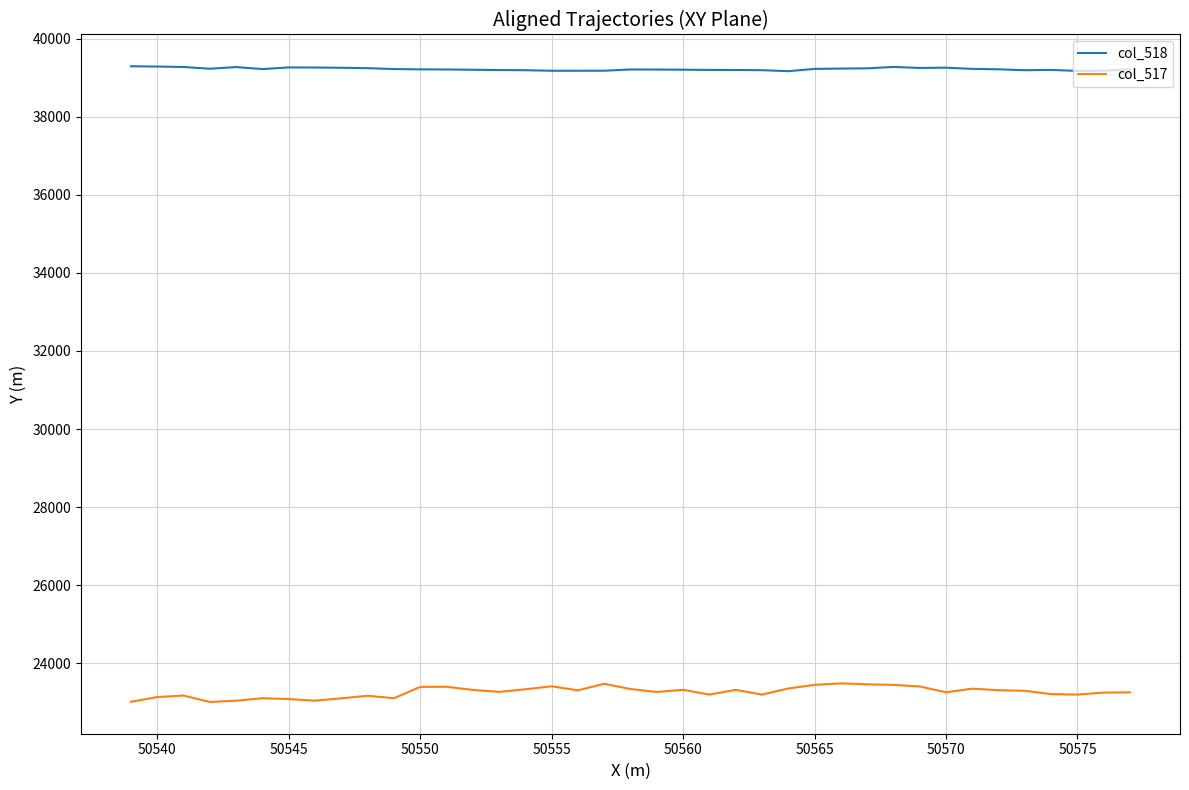

Which series has the largest total across all categories?

col_518